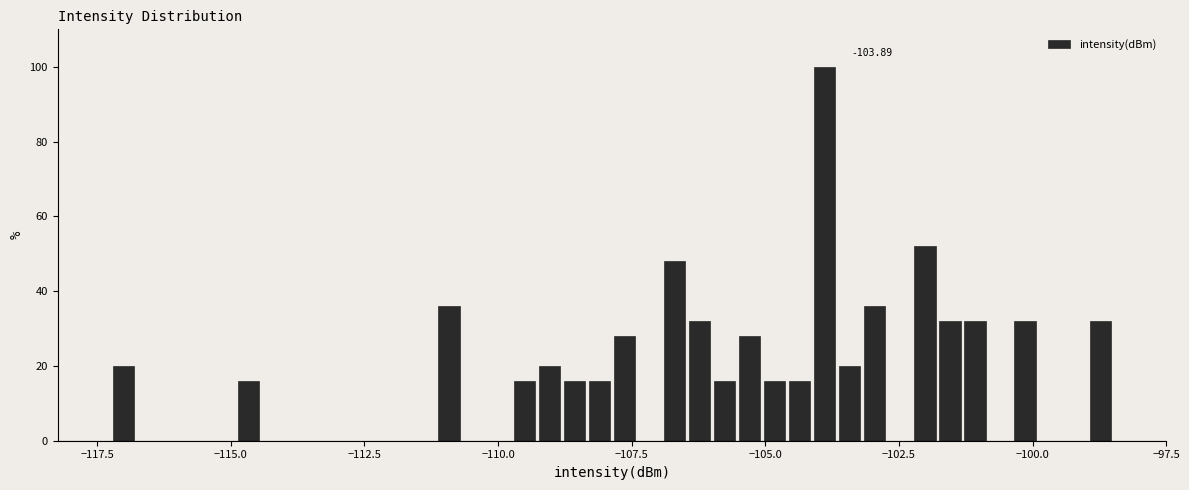

Read against the x-axis, roughly where is the centre of the tallest bar?

-104.0